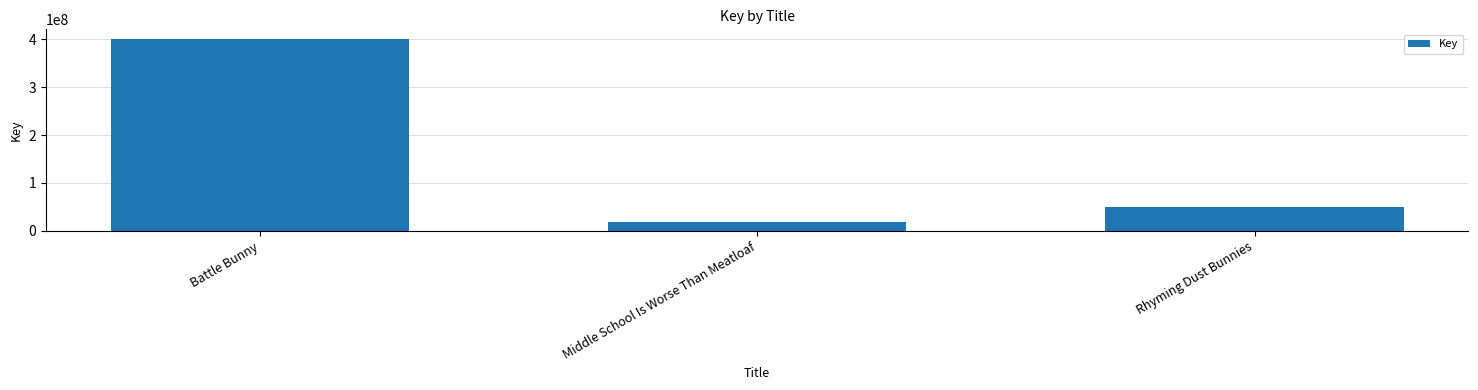

What is the ratio of the value at Battle Bunny to the value at Middle School Is Worse Than Meatloaf?

22.0